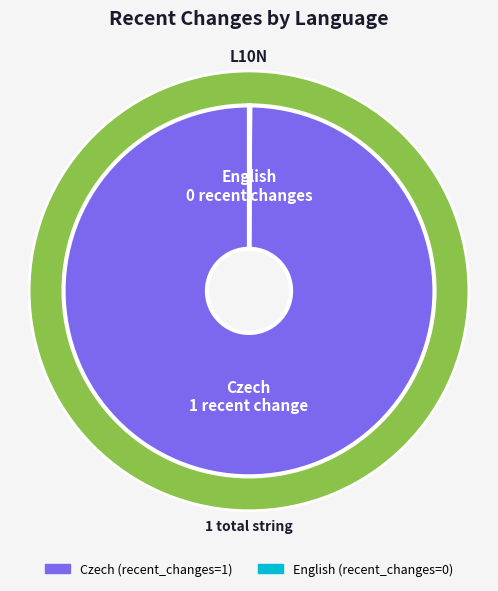

Count the number of slices in the pie.

2